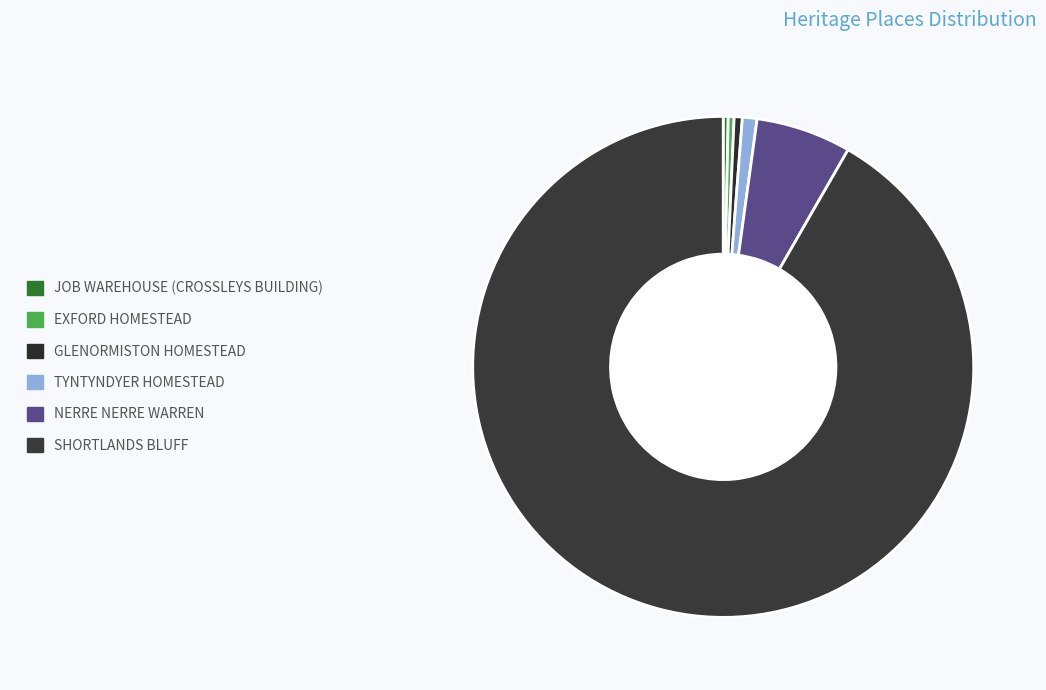

How many segments does this pie chart have?

6